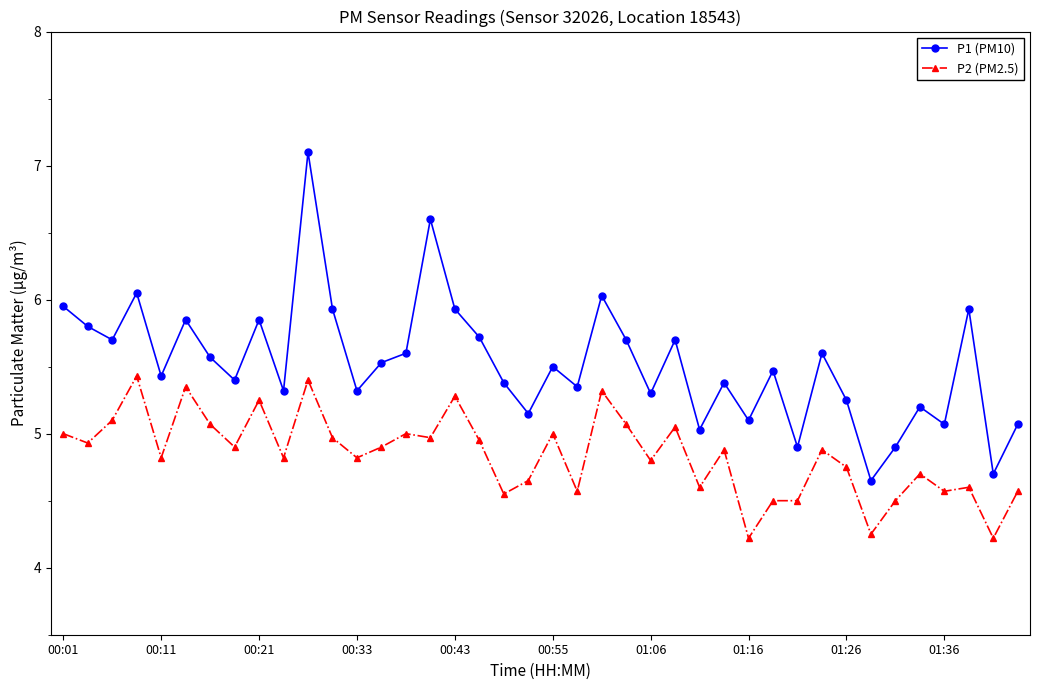

What is the sum of all P1 (PM10) values?

221.0